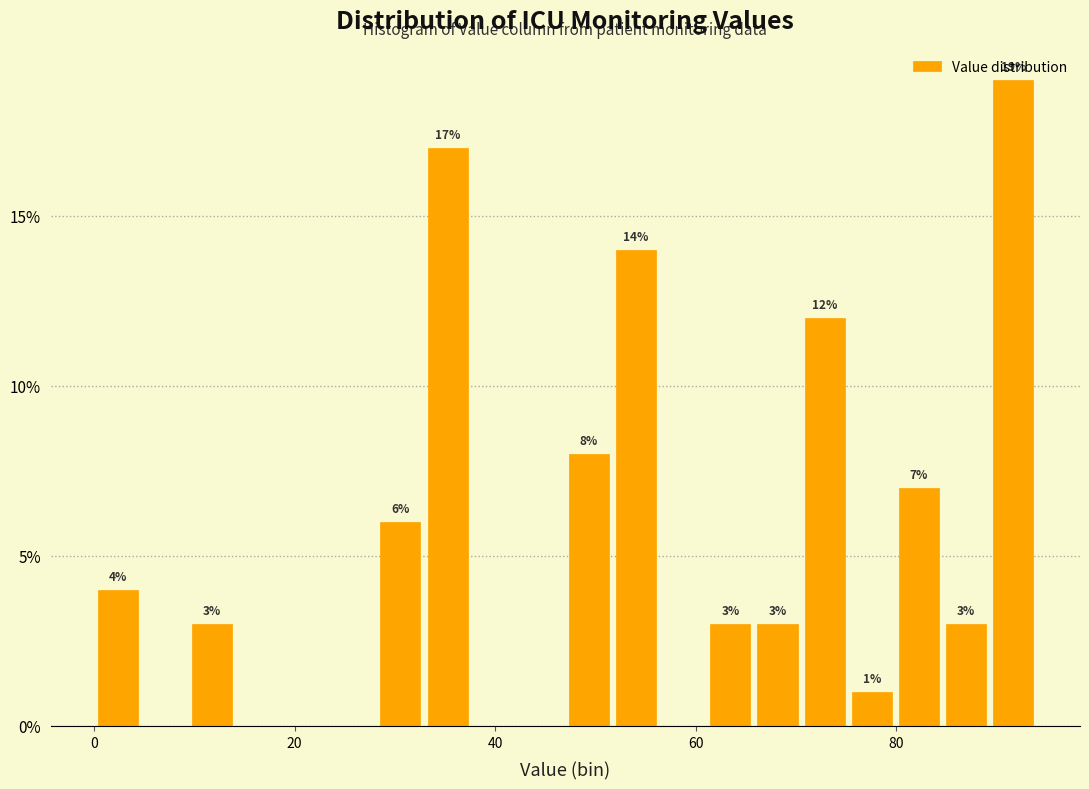

Around what value on the x-axis is the tallest bar? Give the approximate position of its centre, as read against the axis.

92